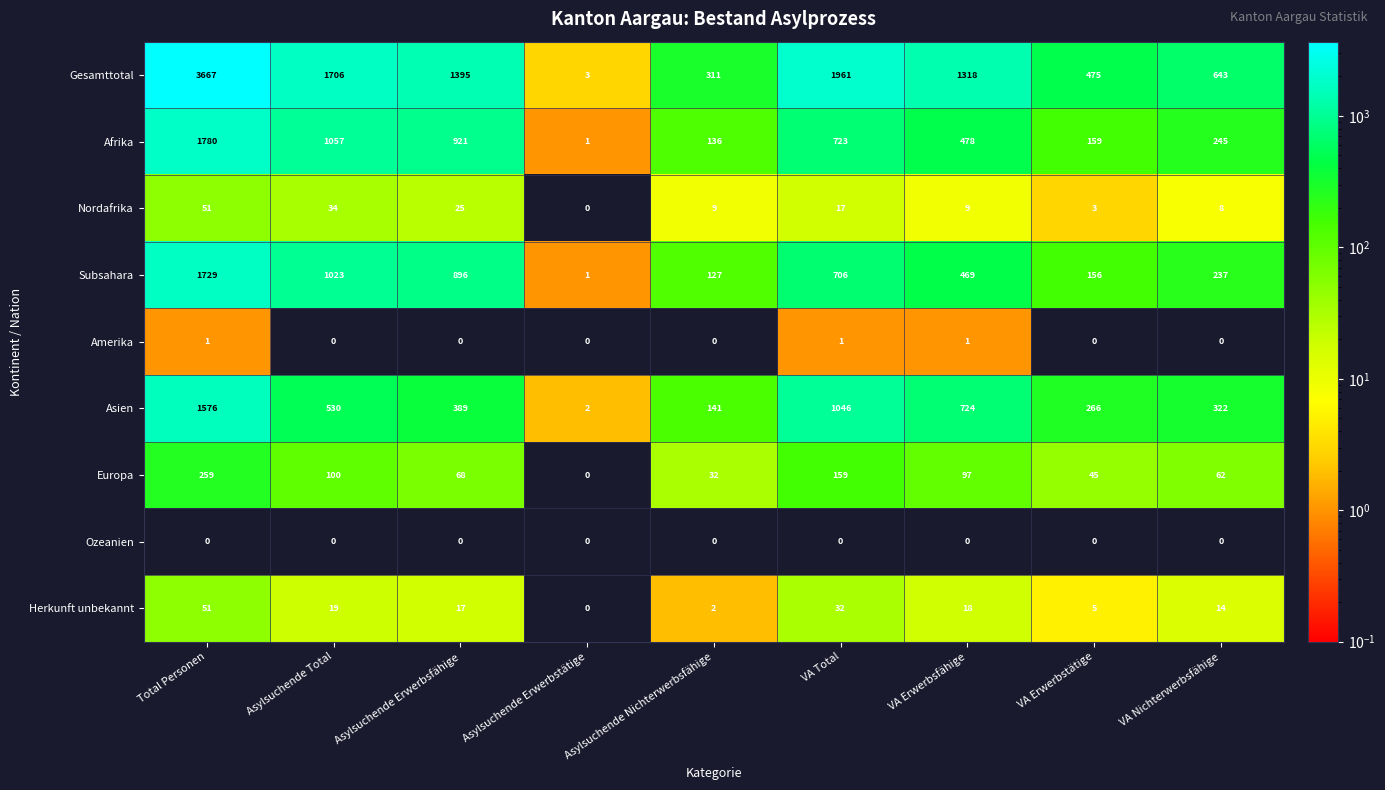

What is the average value of the Afrika series?

611